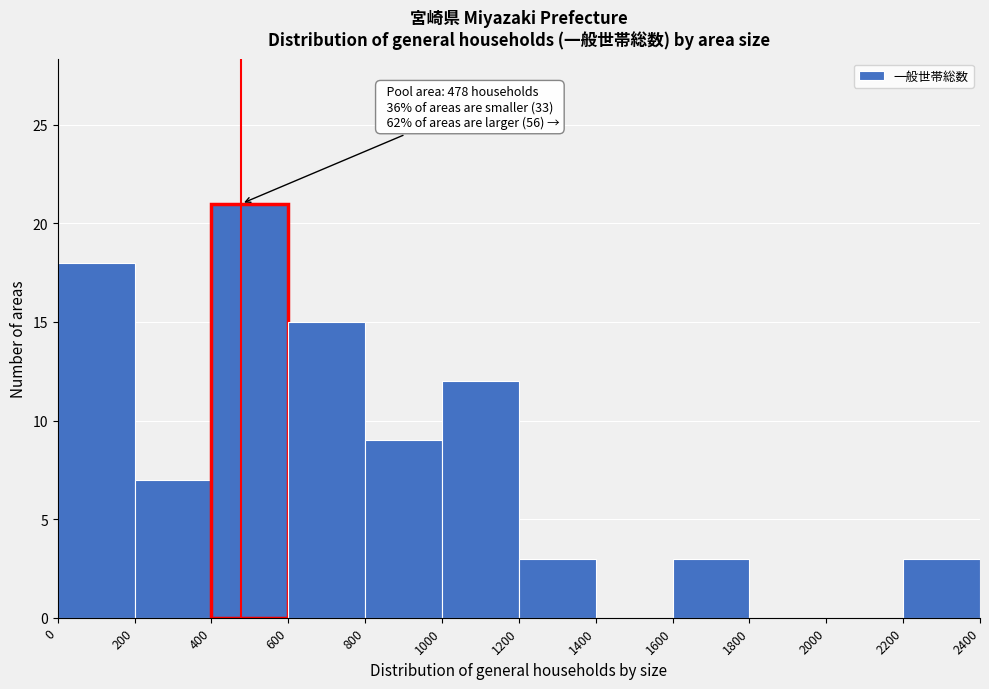

Over which range of the x-axis is the bar tallest?

400 to 600